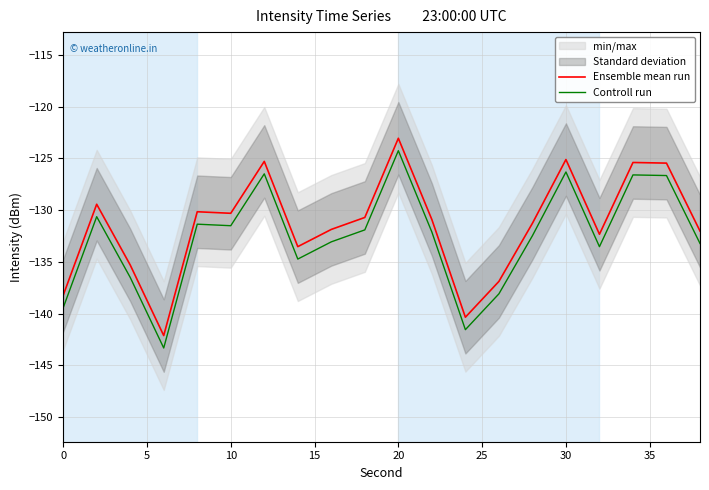

True or false: Controll run and Ensemble mean run intersect in this chart.

False